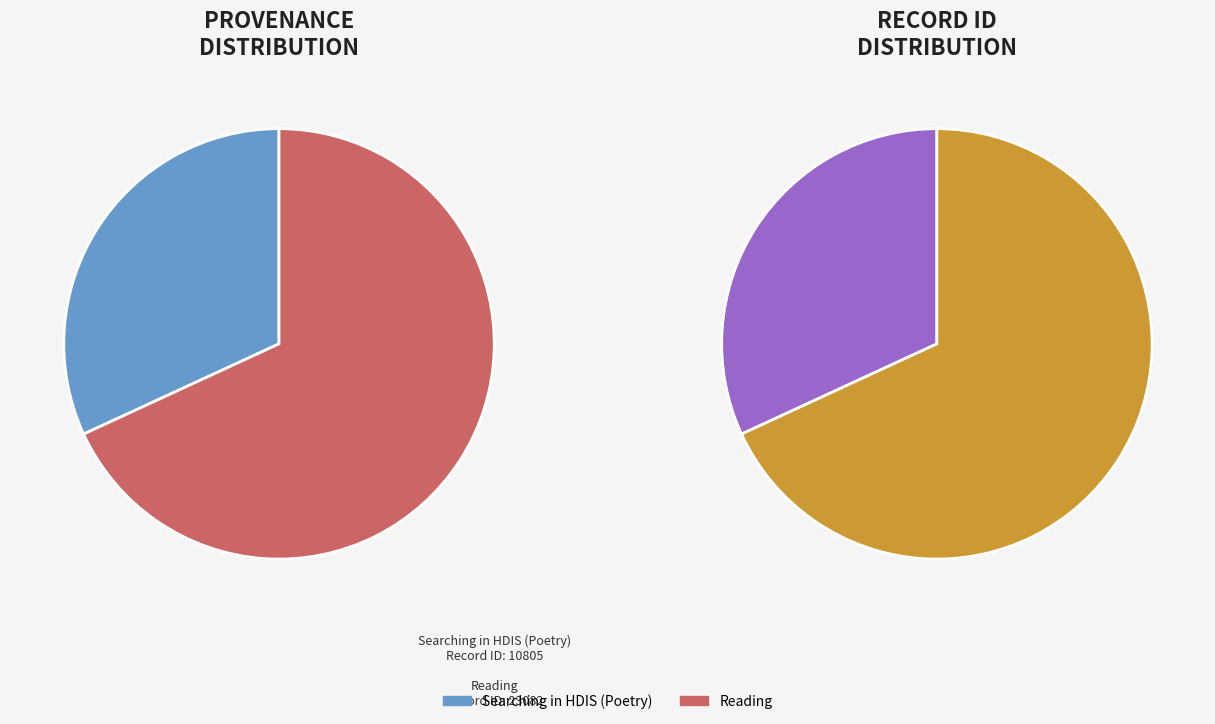

Is it true that 2011-06-29 is 20% of the pie?

False